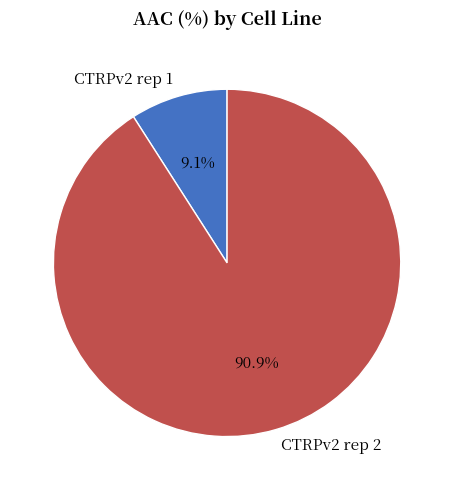

Which has a higher value, CTRPv2 rep 2 or CTRPv2 rep 1?

CTRPv2 rep 2